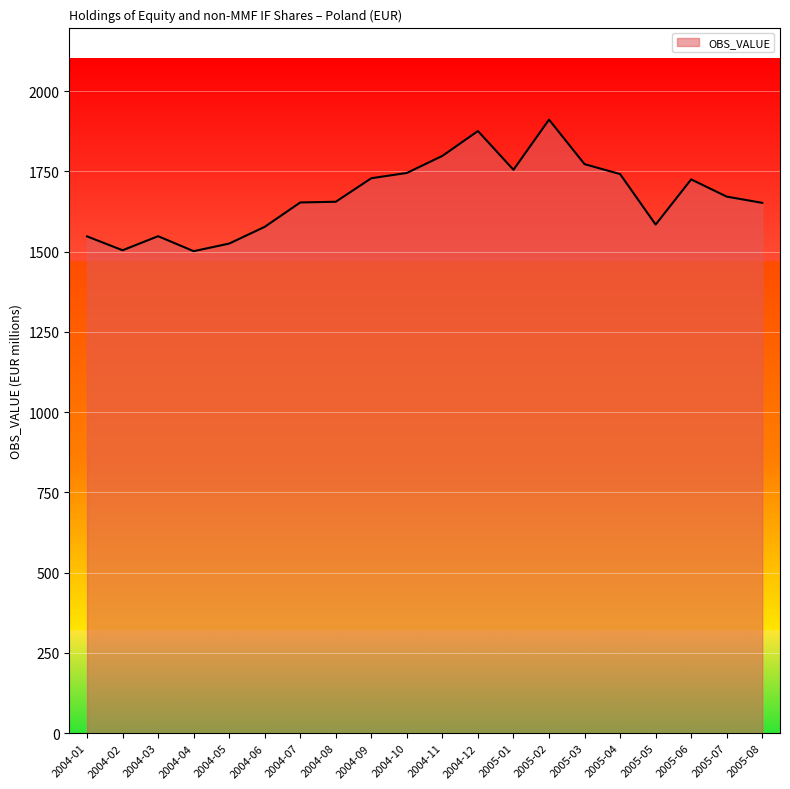

How many lines are shown in the chart?

1